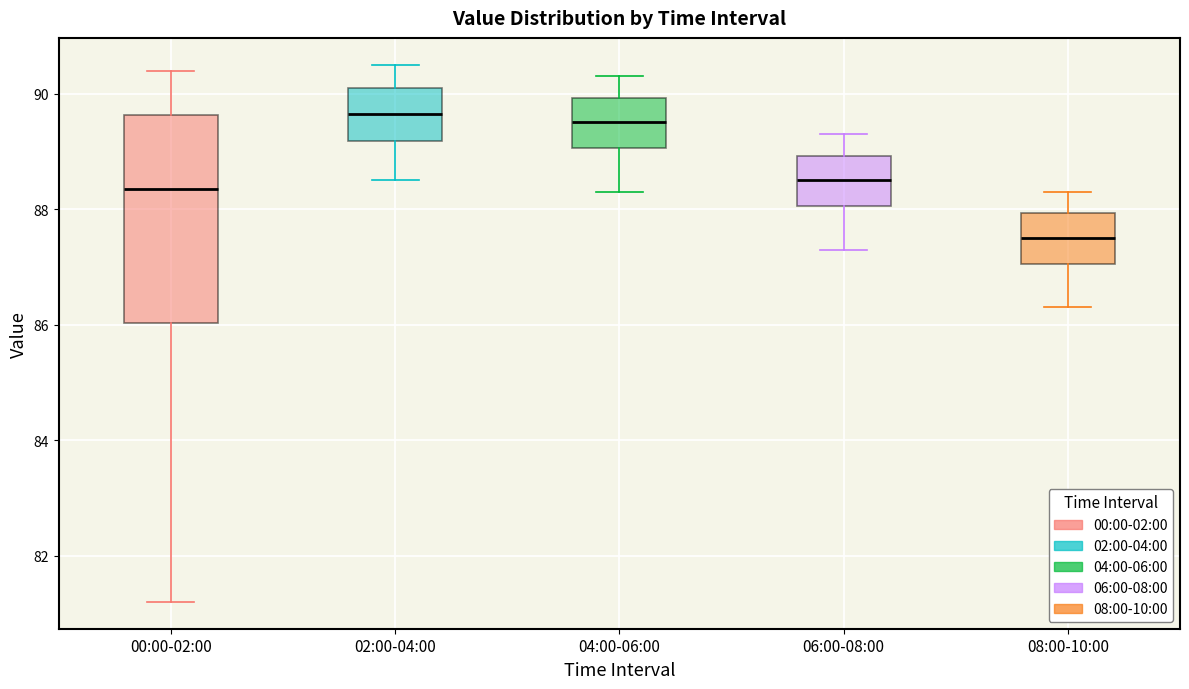

Where does the lower whisker of the box for 08:00-10:00 end on the y-axis? The values are not printed on the chart, so give them approximately, as read against the axis.

86.4